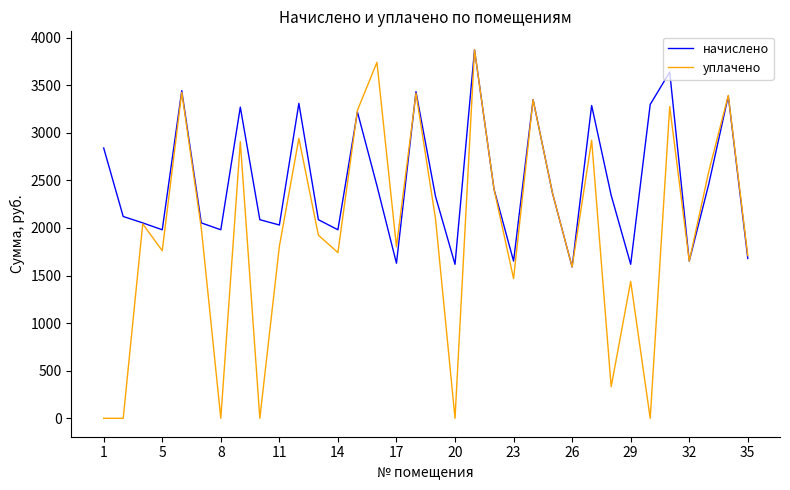

Rank the series by their average value, from lowest to highest.

уплачено, начислено